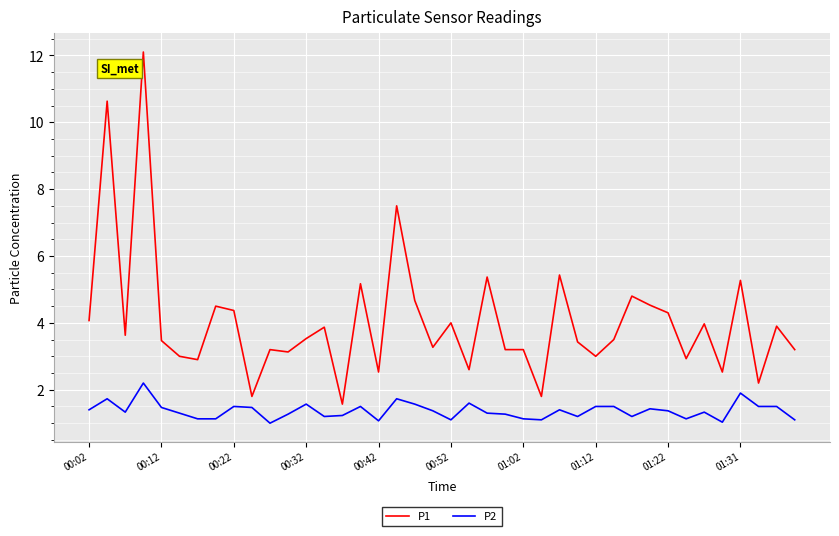

Which series has the widest spread of values?

P1